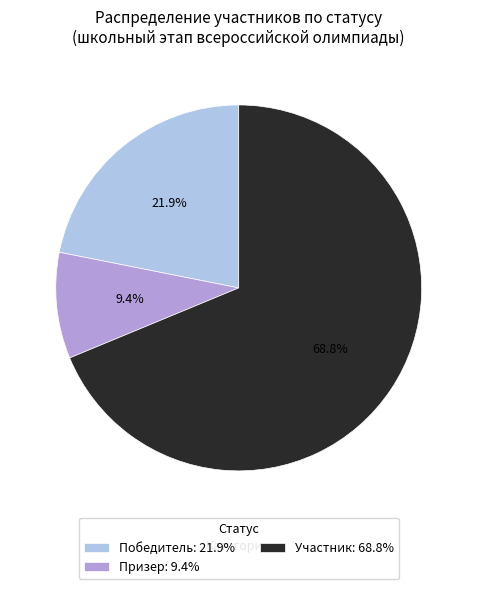

What is the ratio of the value at Победитель to the value at Участник?

0.3